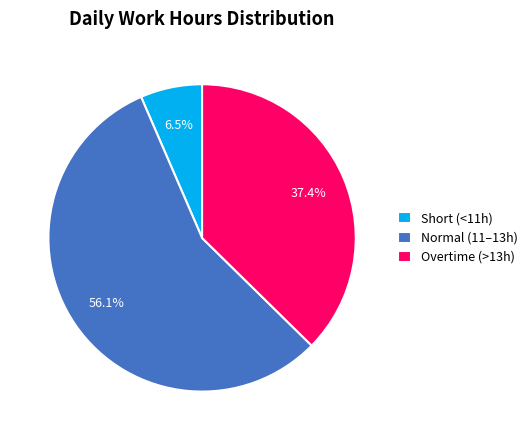

Combined, do Normal (11–13h) and Overtime (>13h) account for over 50%?

Yes